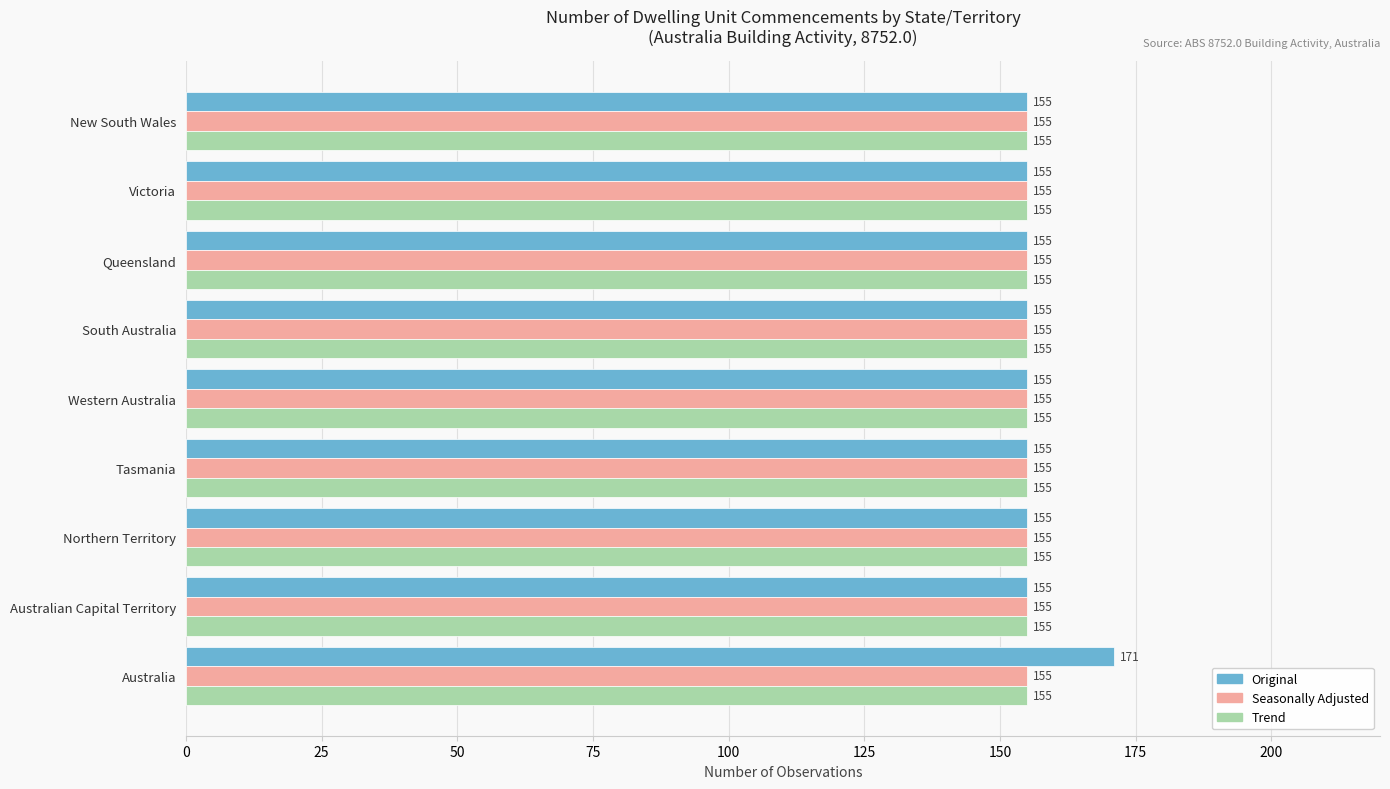

What is the total value across all series at Northern Territory?

465